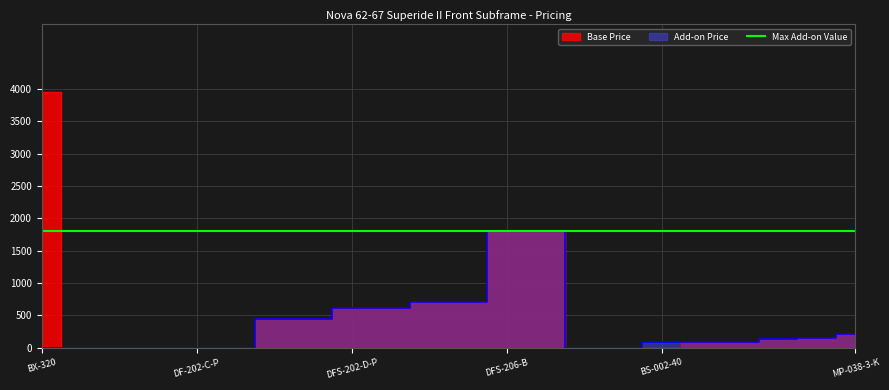

How many lines are shown in the chart?

2